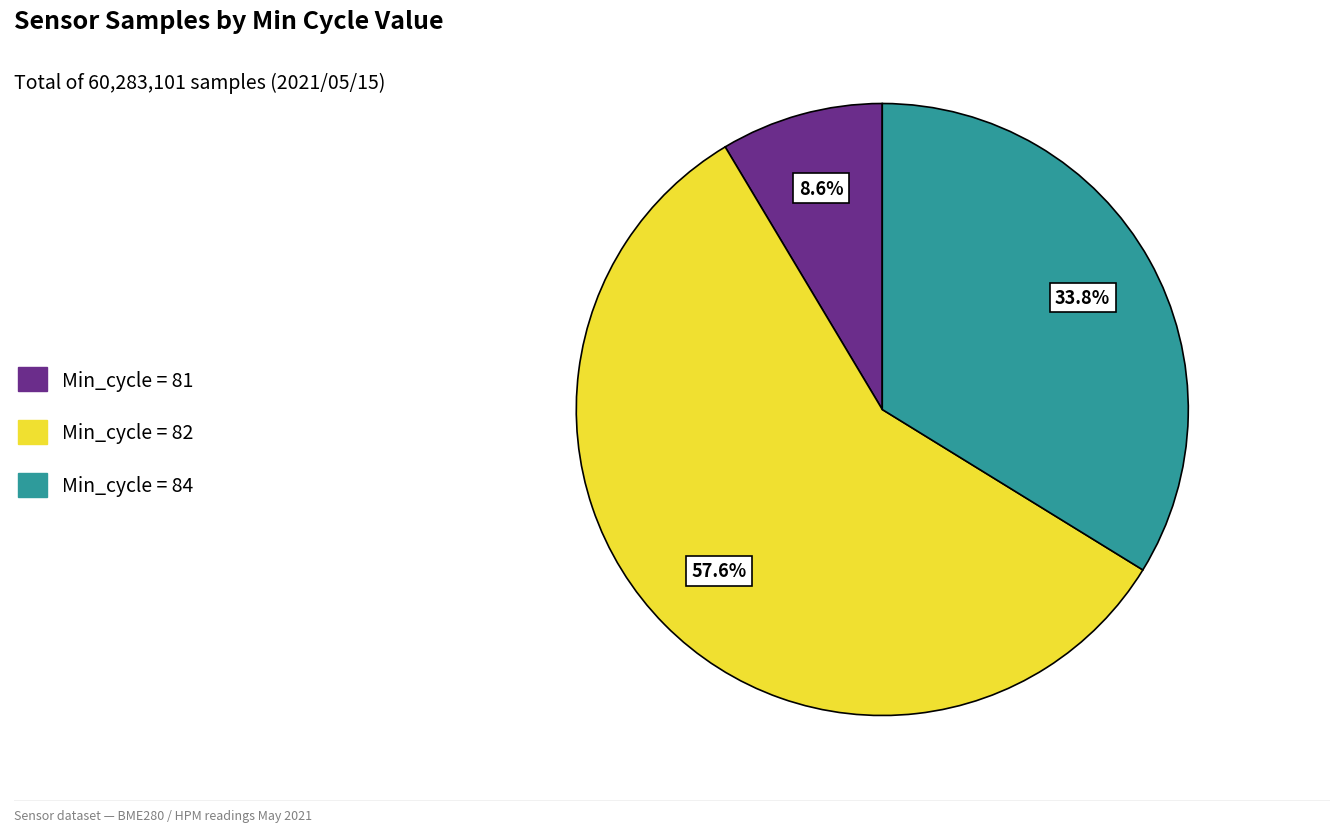

What portion of the pie excludes Min_cycle = 82?

42.4%